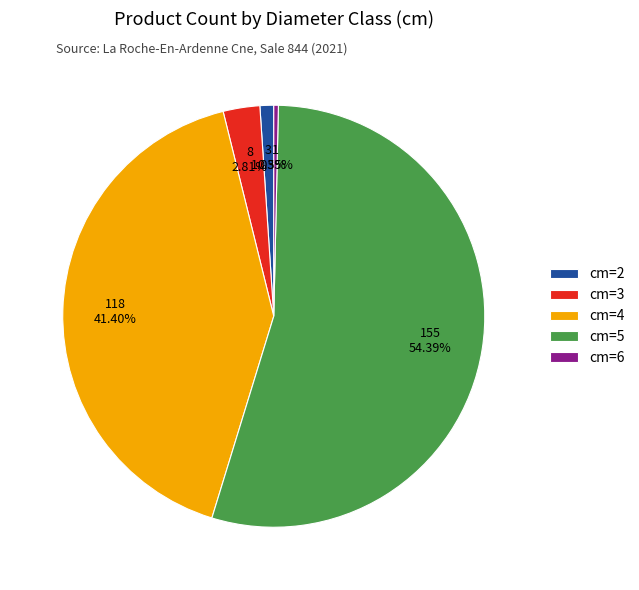

To the nearest percent, what is the average slice percentage?

20%